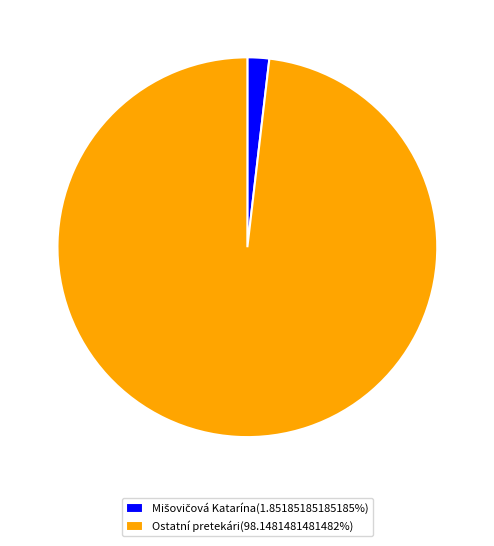

Is there a majority slice in this chart?

Yes